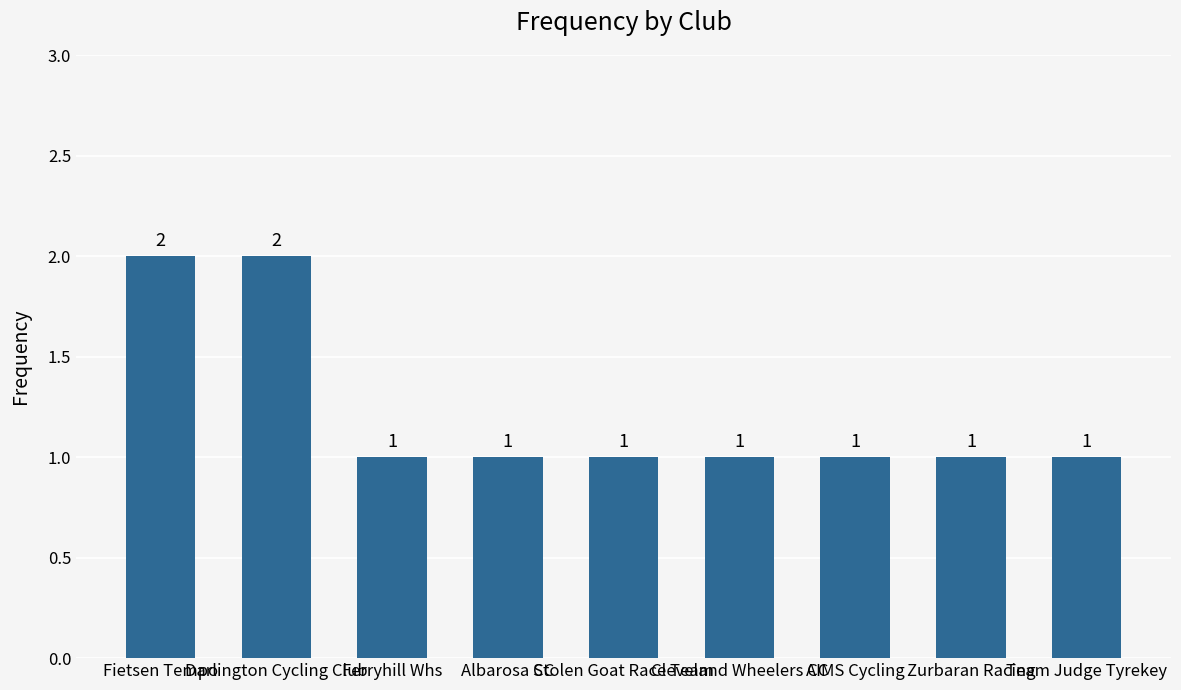

What is the ratio of the value at Ferryhill Whs to the value at Cleveland Wheelers CC?

1.0